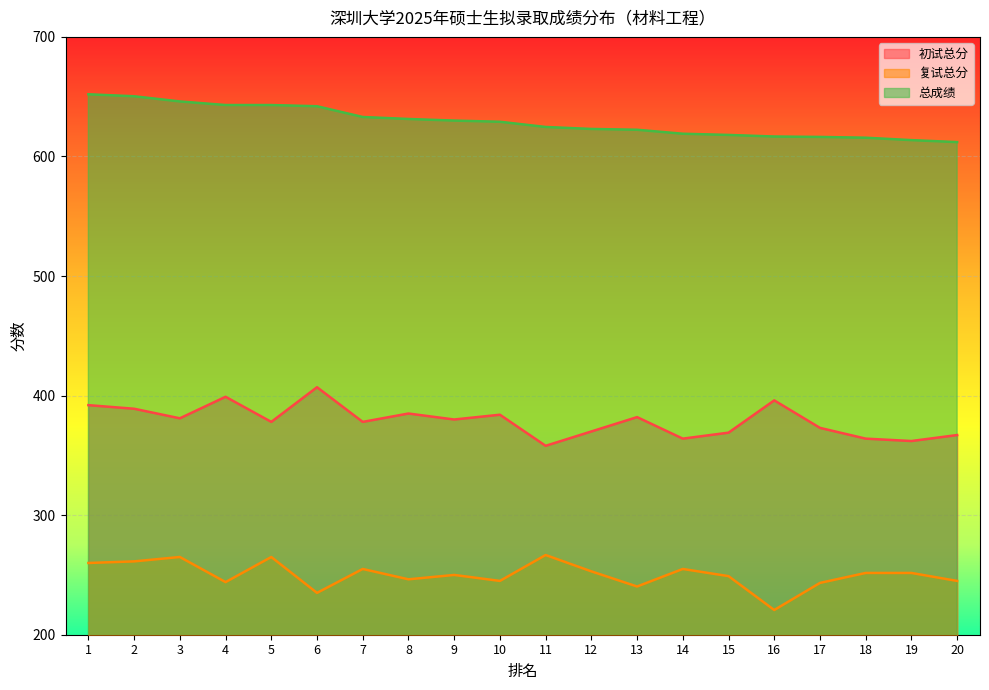

What is the approximate value of 初试总分 at 18?

364.0